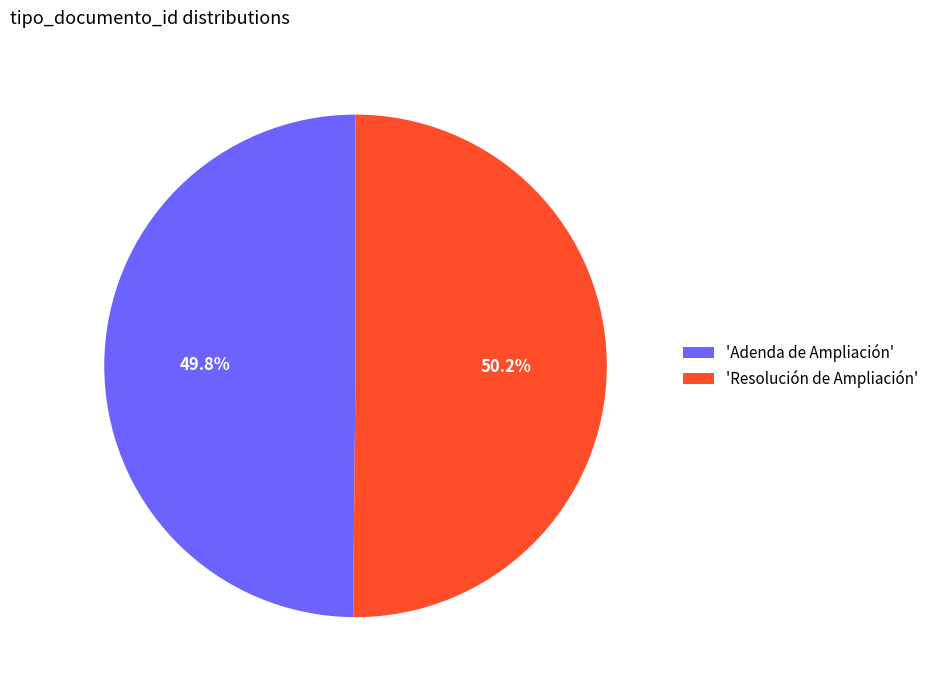

How many segments does this pie chart have?

2